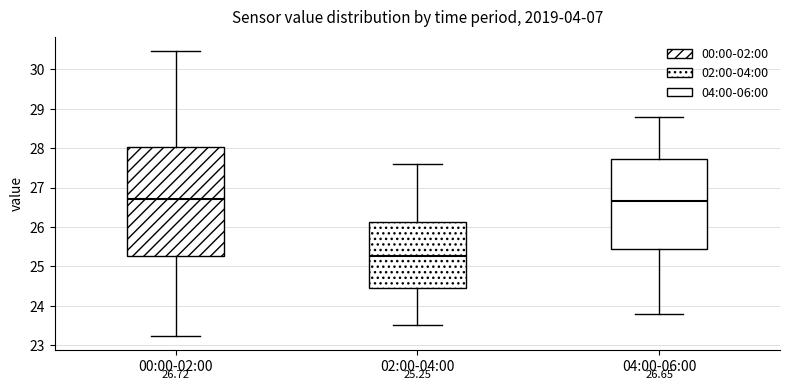

Comparing the boxes themselves (not the whiskers), which one is the tallest?

00:00-02:00